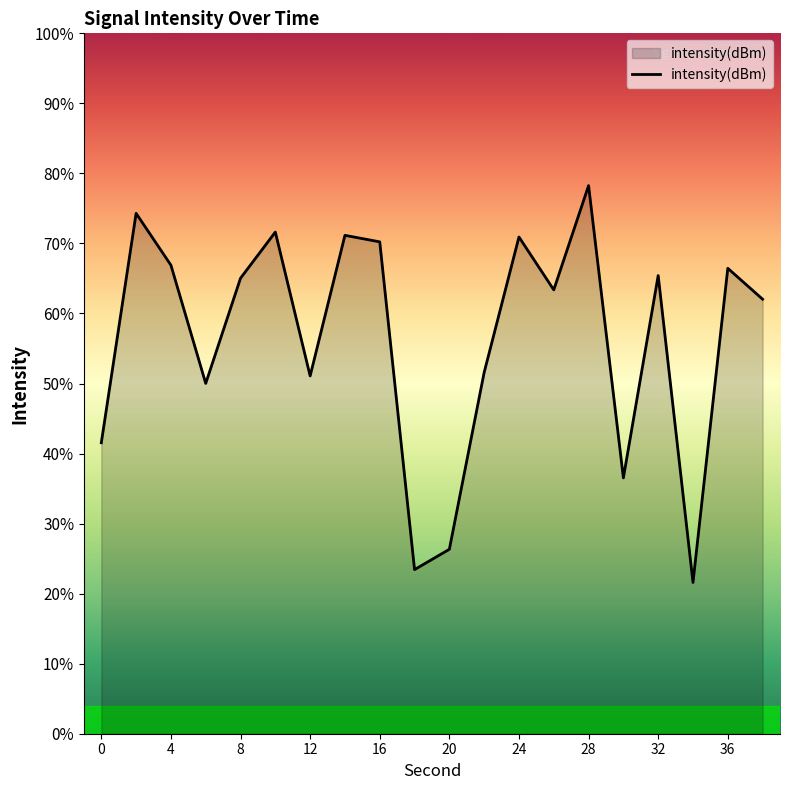

How many lines are shown in the chart?

1